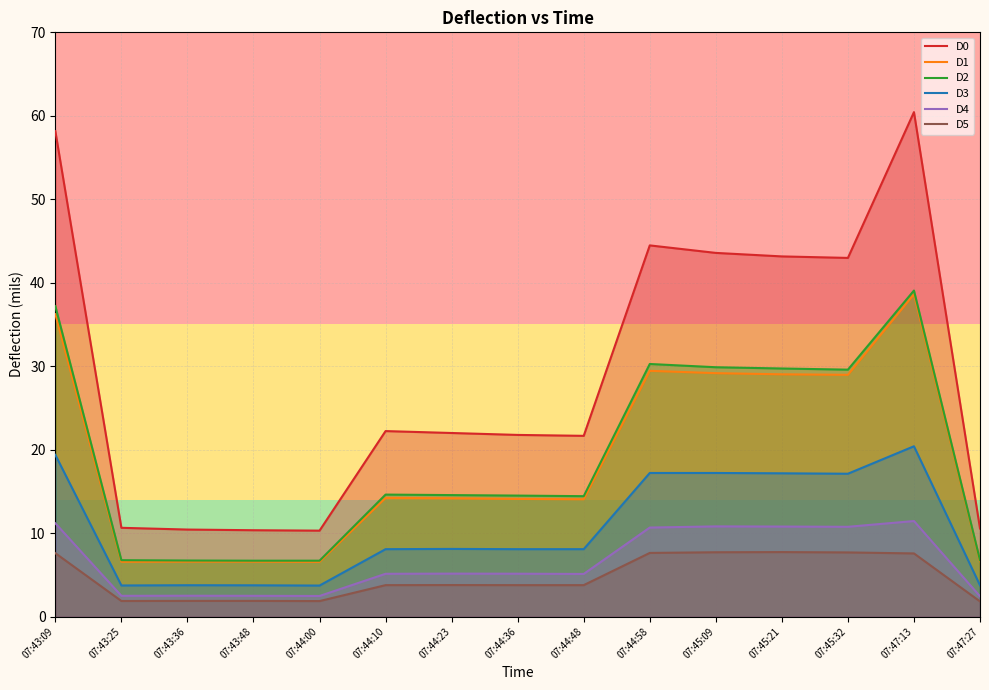

What value does the D2 series have at 07:47:27?

6.8